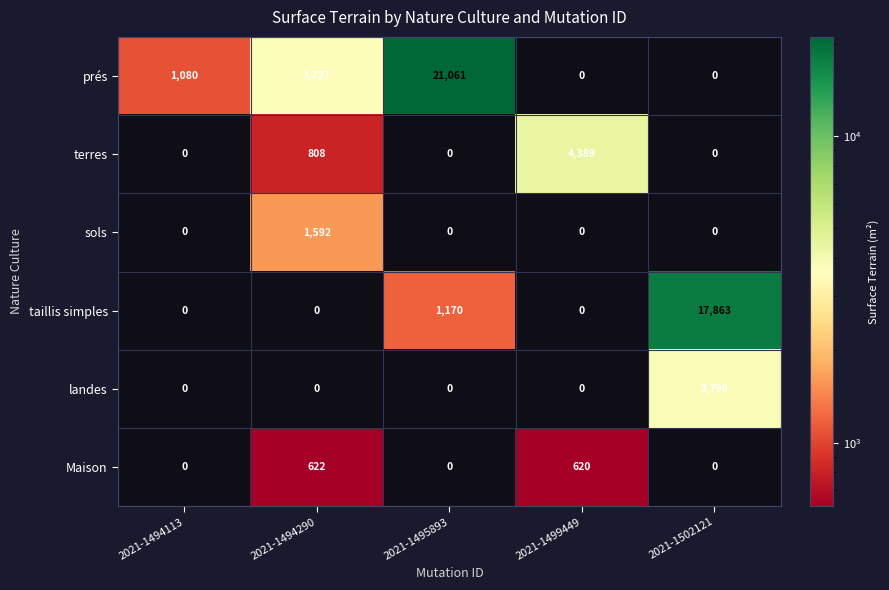

Is it true that taillis simples equals 0 at 2021-1494113?

True